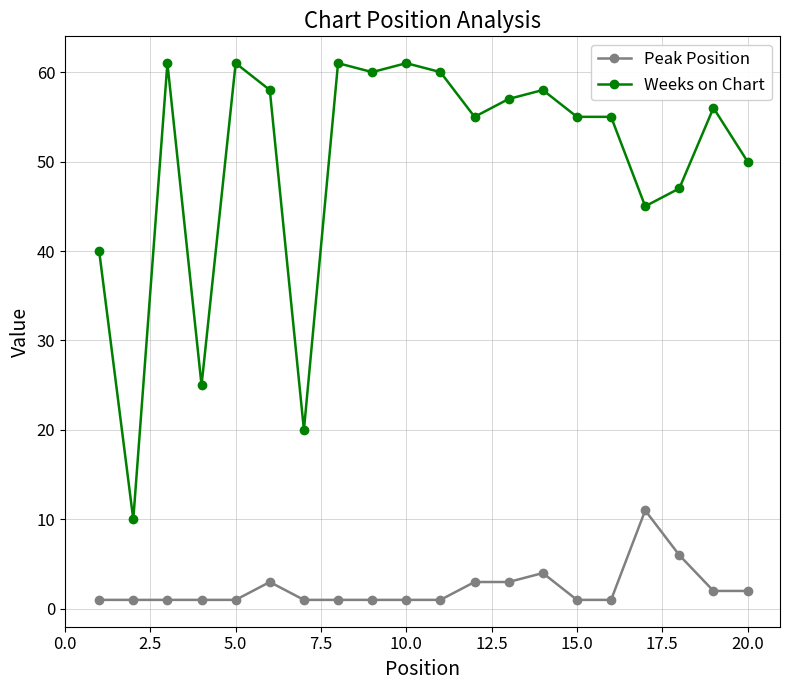

What is the maximum value for Weeks on Chart?

61